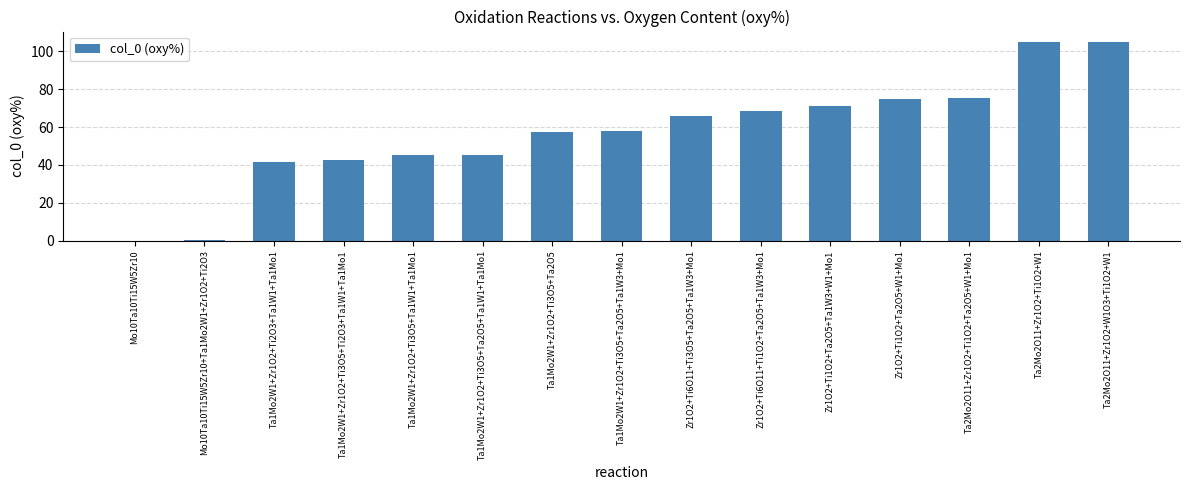

The chart shows a value of 76.7 at Ta1Mo2W1+Zr1O2+Ti3O5+Ta2O5. True or false?

False